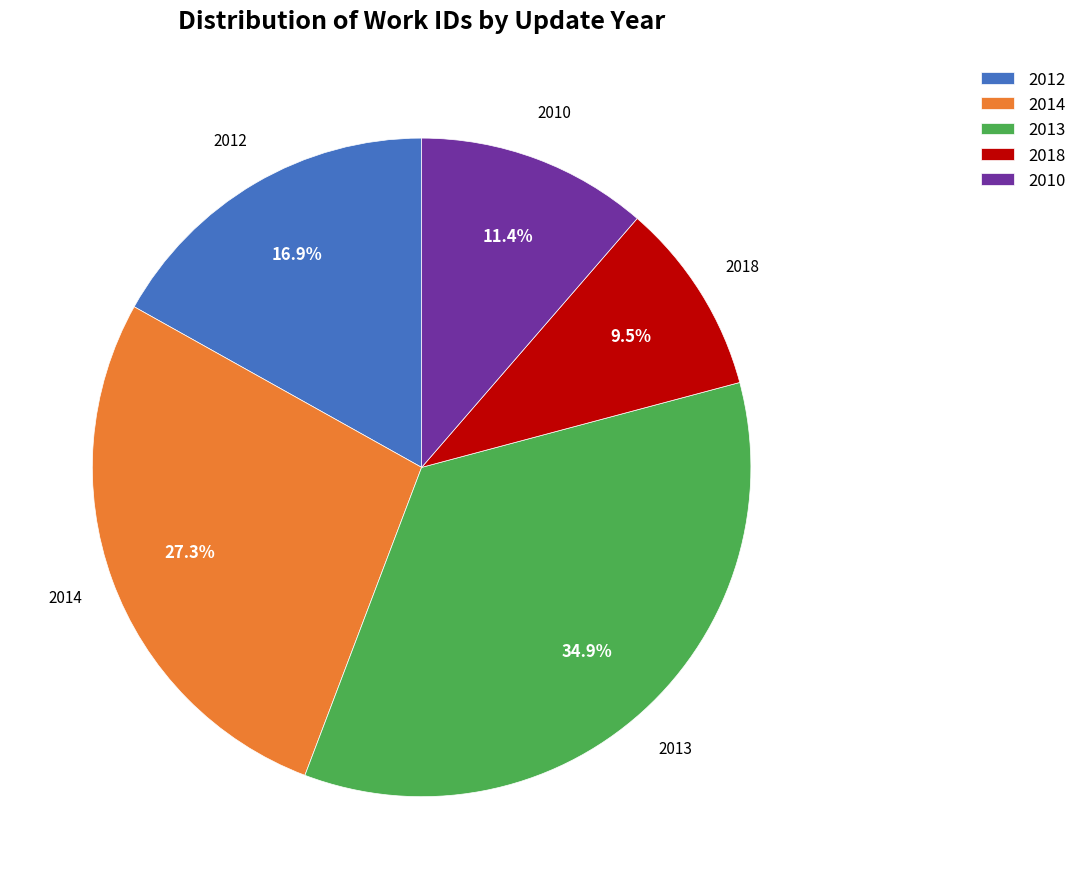

How many segments does this pie chart have?

5